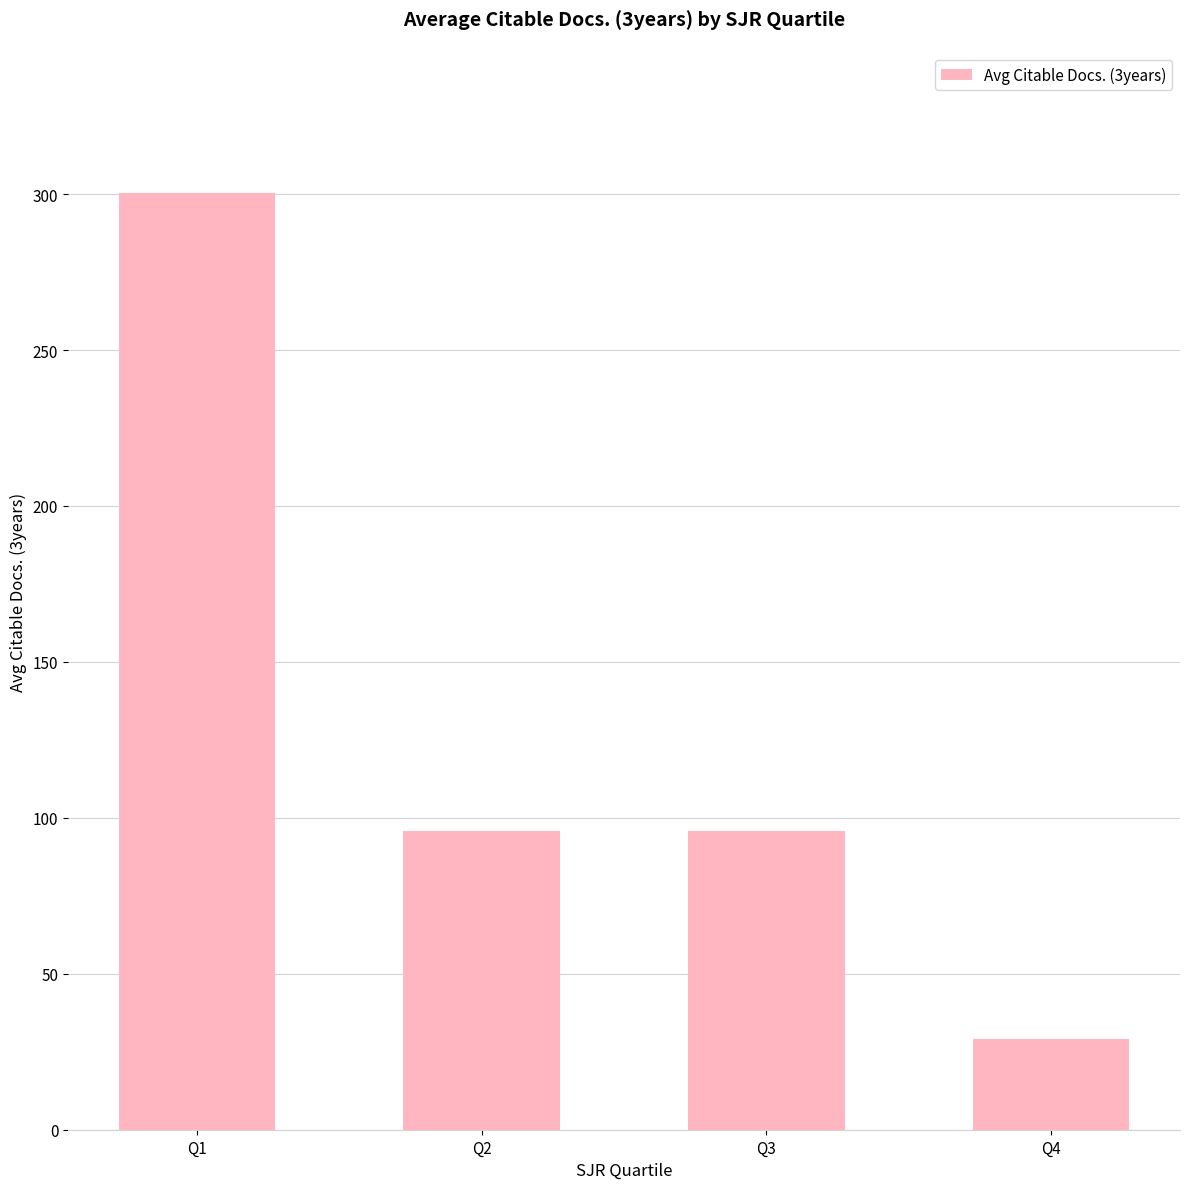

What is the smallest value displayed?

29.0